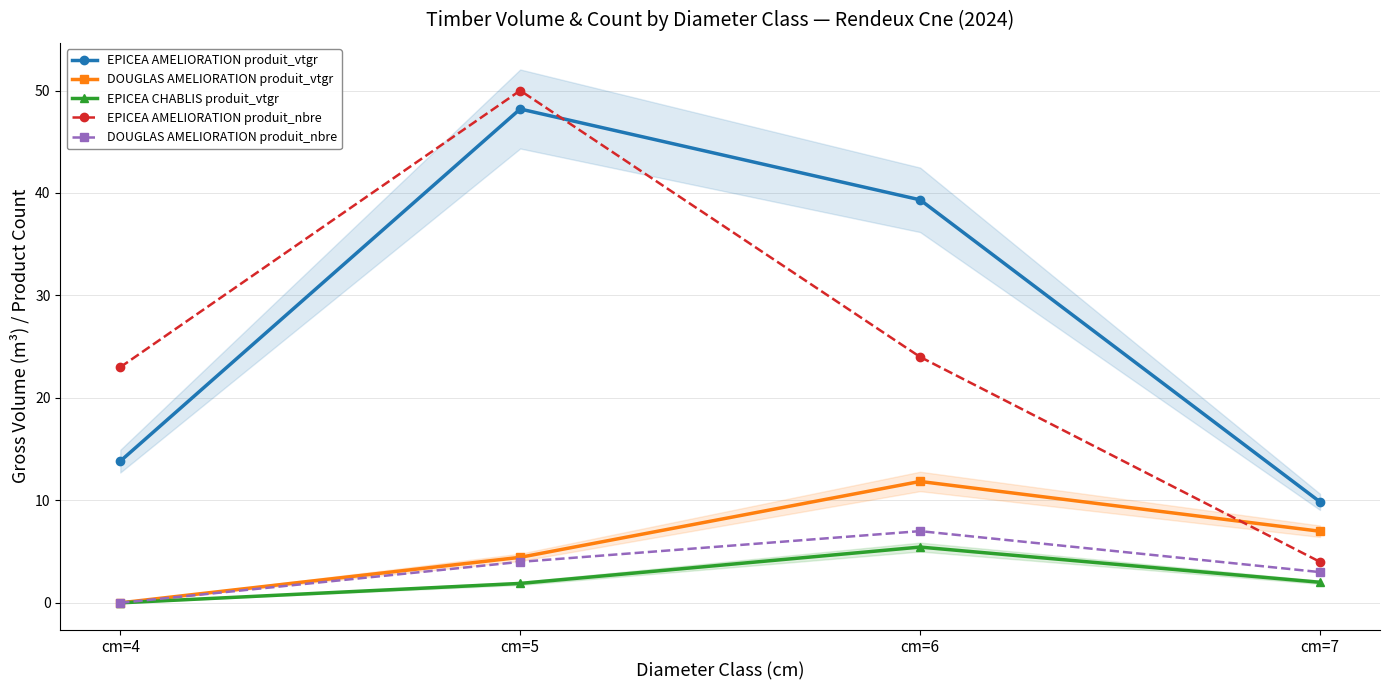

At which label does EPICEA AMELIORATION produit_vtgr first exceed 39?

cm=5